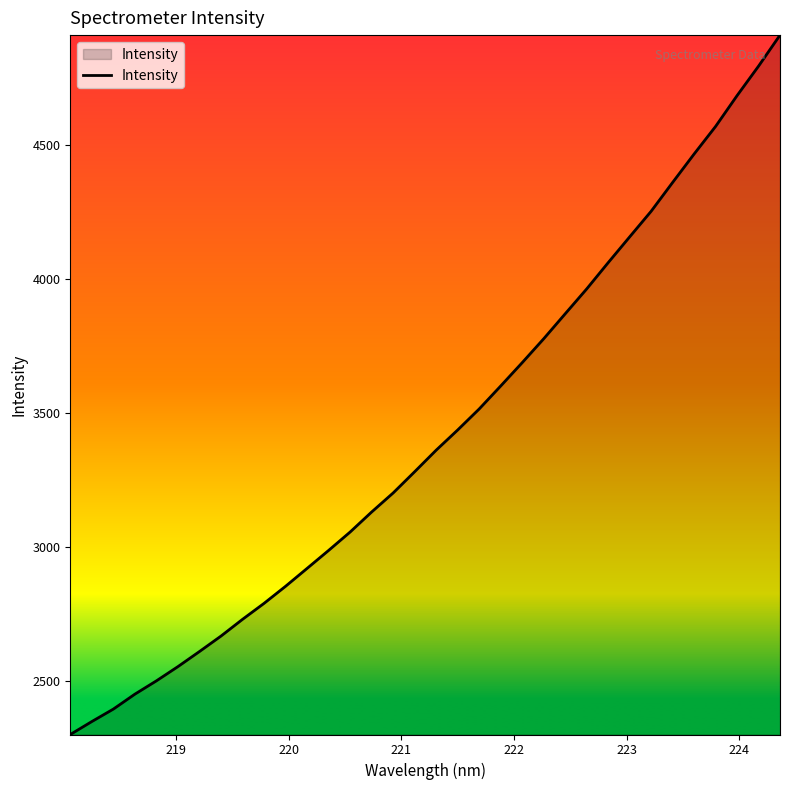

What is the difference between the maximum and minimum values?

2605.8